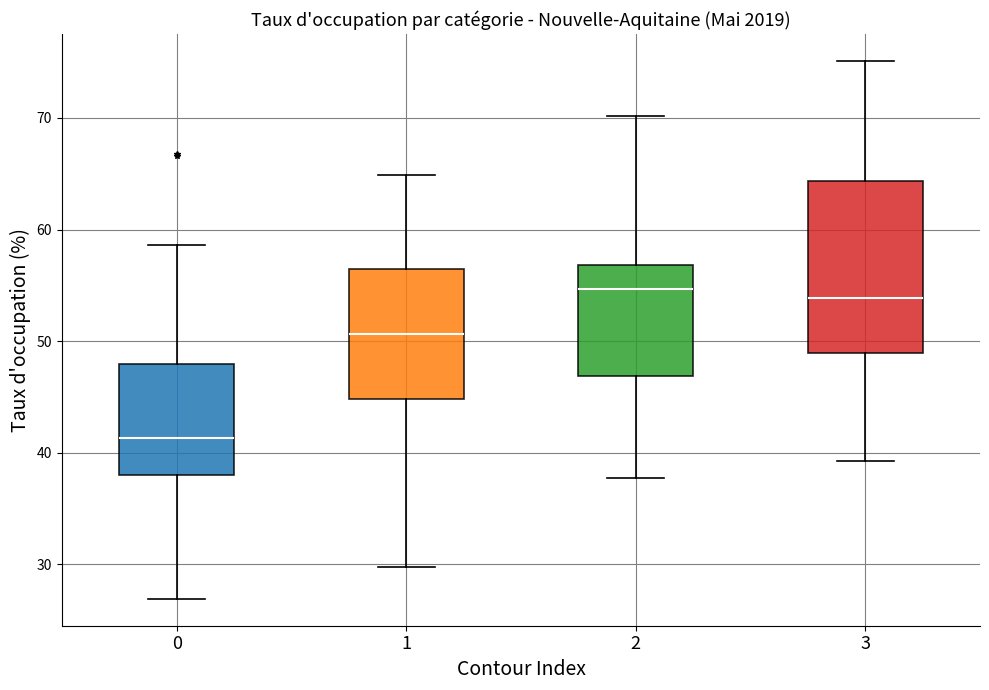

Reading left to right, transcribe this box plot: for each box, give where its median line is, the range the box spans, and where its two whiskers end, as read against the y-axis. The values are not printed on the chart, so give them approximately, as read against the axis.

0: median 41, box 38 to 48, whiskers 27 to 59
1: median 51, box 45 to 56, whiskers 30 to 65
2: median 55, box 47 to 57, whiskers 38 to 70
3: median 54, box 49 to 64, whiskers 39 to 75